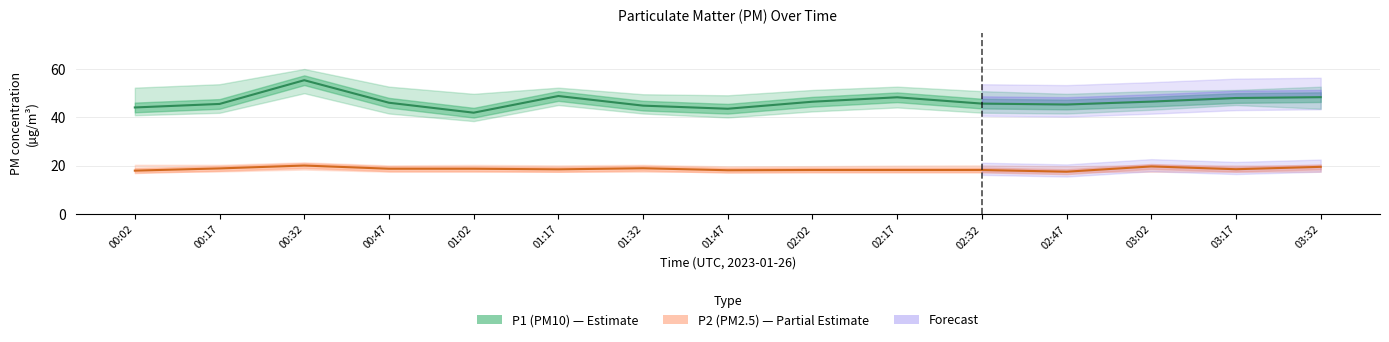

The P1 (PM10) series shows 46.5 at 03:02. True or false?

True